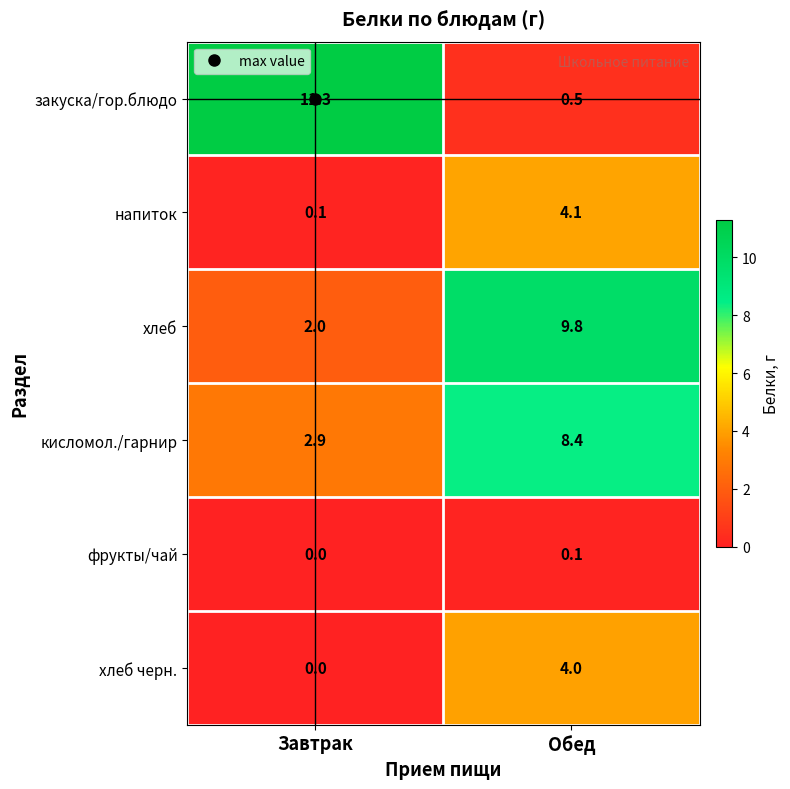

Which series changed the most between Завтрак and Обед?

закуска/гор.блюдо